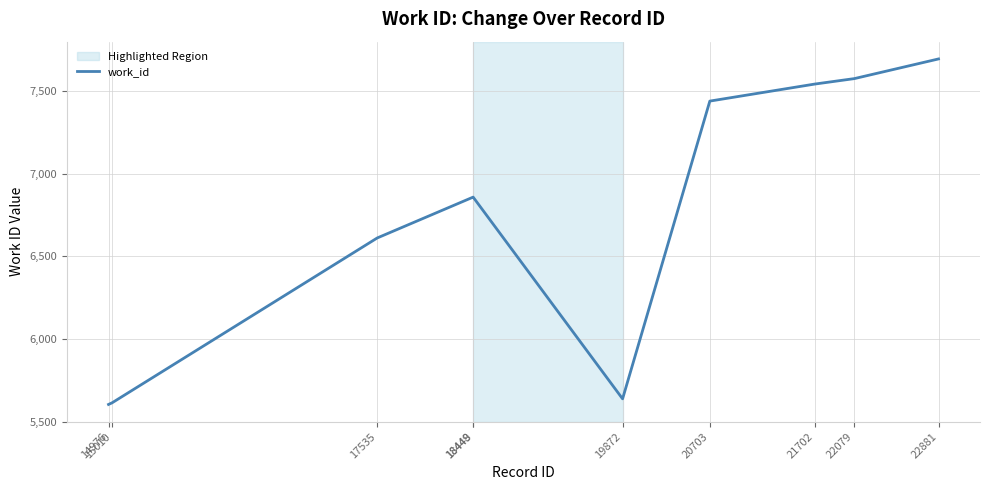

What is the minimum value shown in the chart?

5604